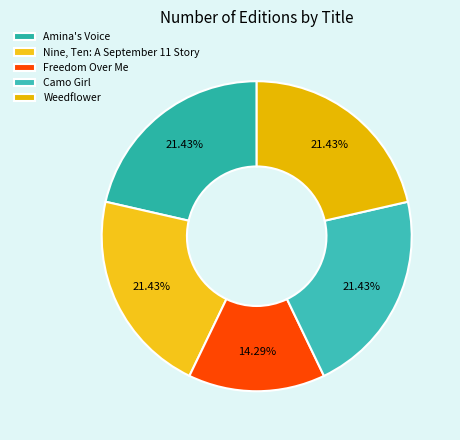

What is the ratio of the value at Freedom Over Me to the value at Nine, Ten: A September 11 Story?

0.7